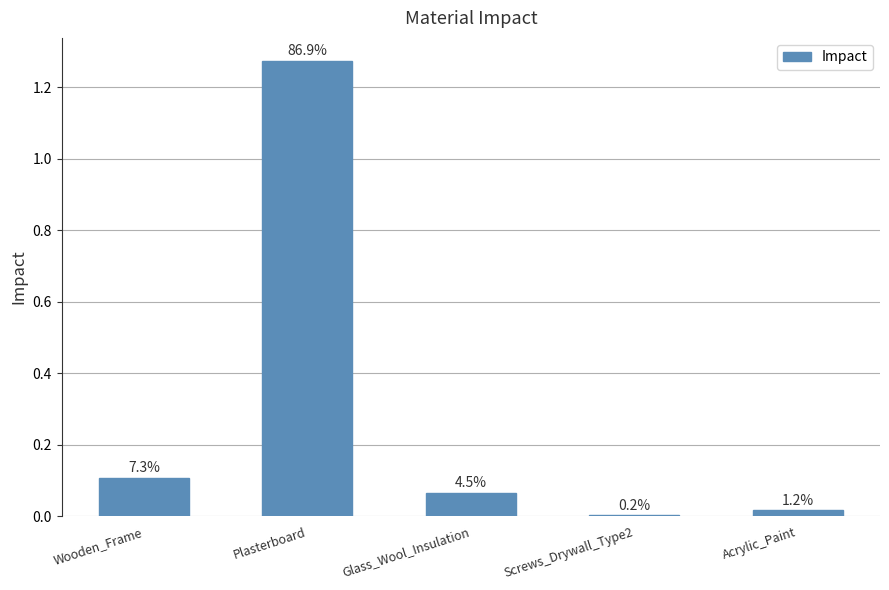

Reading left to right, transcribe all the data shown in this chart.

0.1	1.3	0.1	0.0	0.0